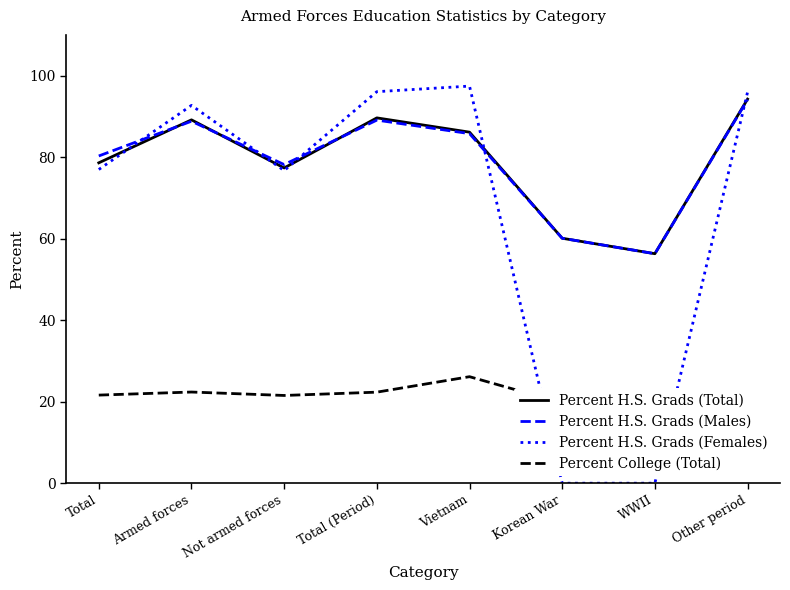

What is the value of the Percent H.S. Grads (Males) point at the 5th from the left?

85.8